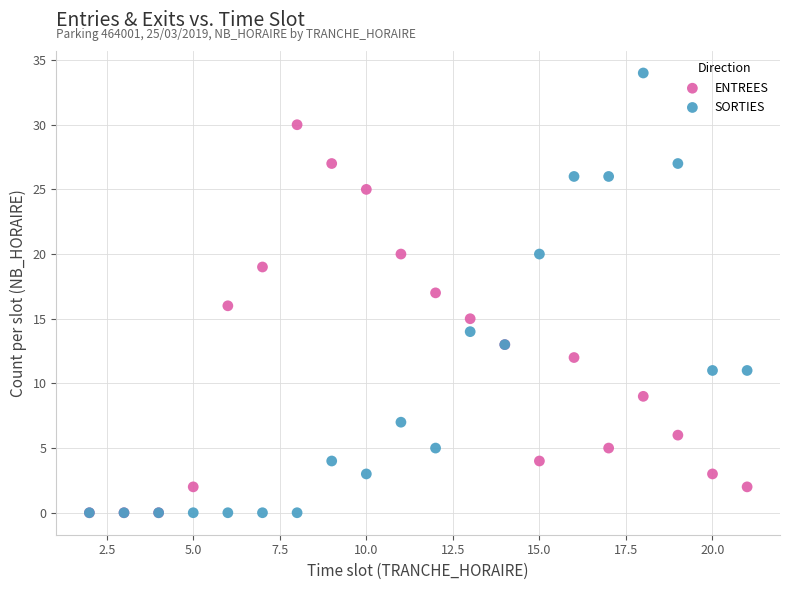

What are all the series names shown in the legend?

ENTREES, SORTIES